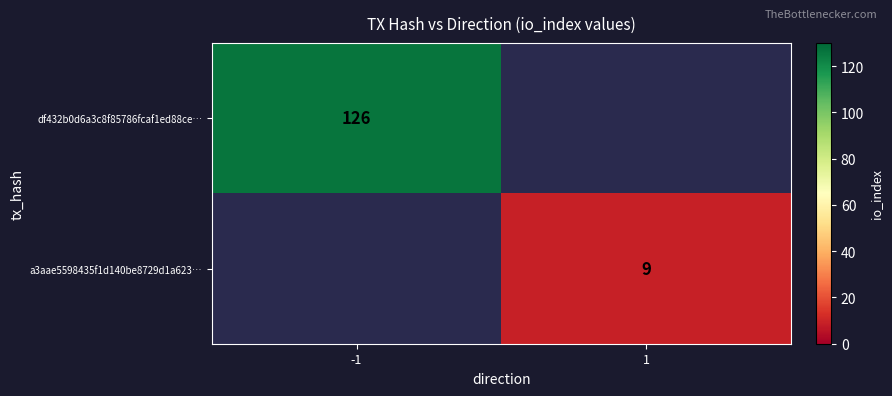

The df432b0d6a3c8f85786fcaf1ed88ce… series shows 165 at -1. True or false?

False